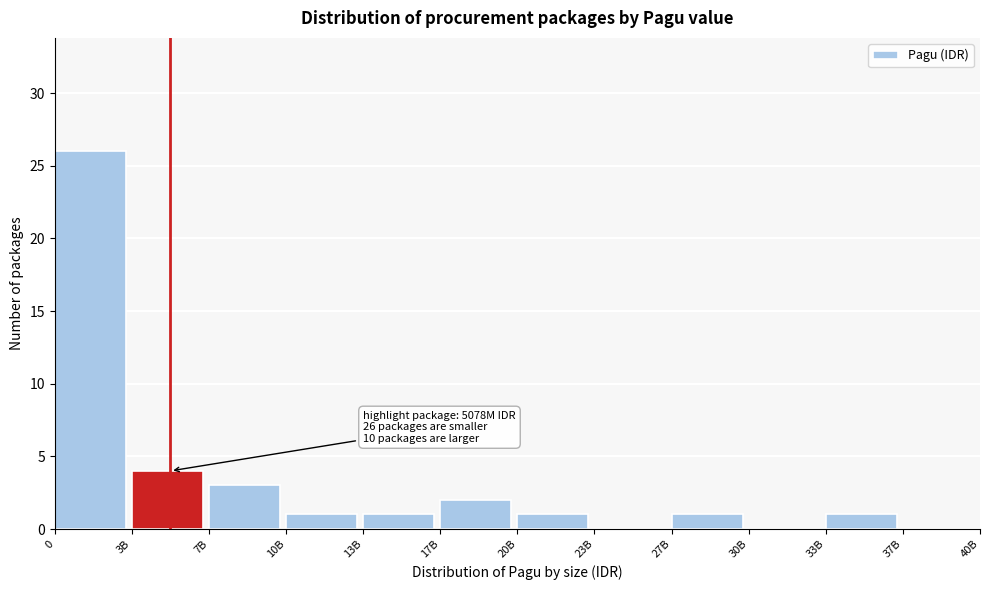

Reading left to right, extract all data points from this chart.

0=26	3B=4	7B=3	10B=1	13B=1	17B=2	20B=1	23B=0	27B=1	30B=0	33B=1	37B=0